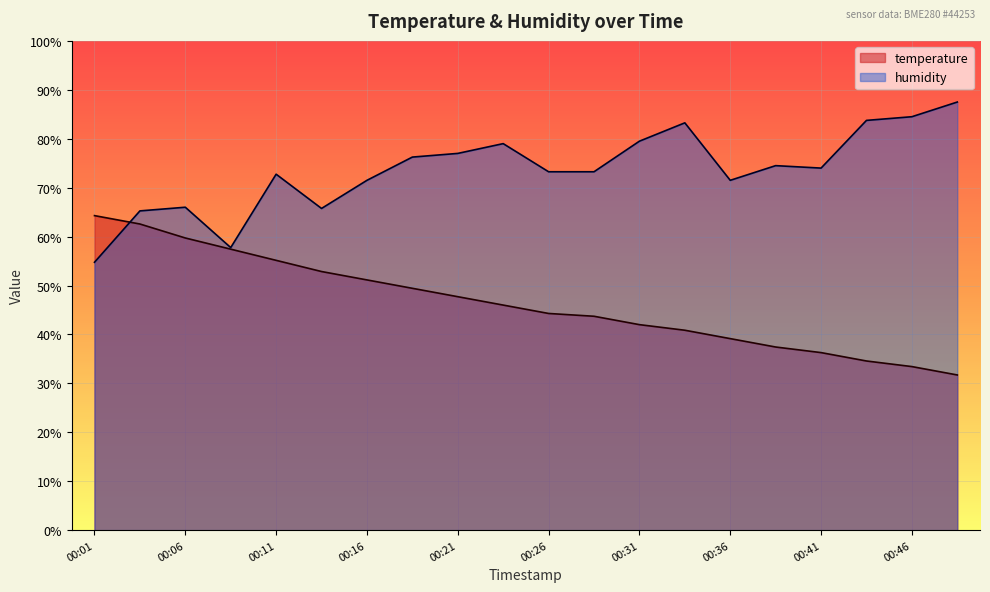

What are all the series names shown in the legend?

temperature, humidity